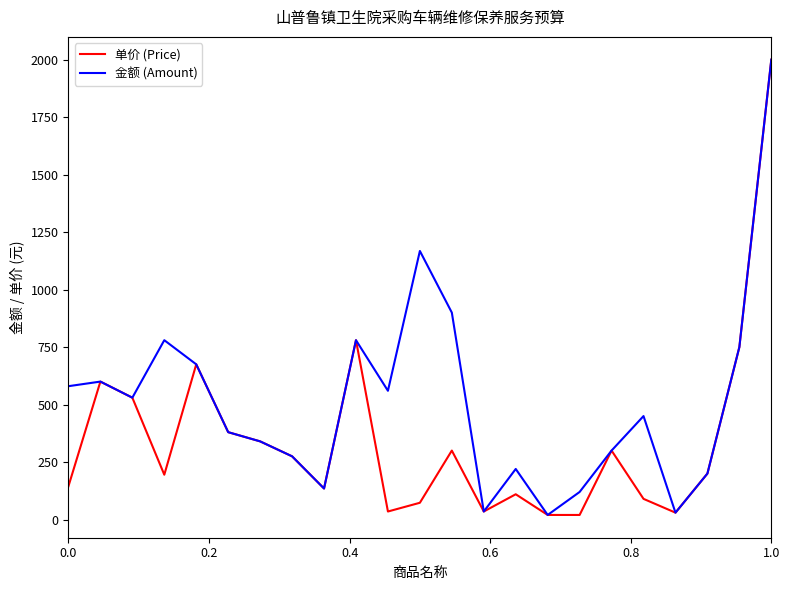

Rank the series by their average value, from lowest to highest.

单价 (Price), 金额 (Amount)